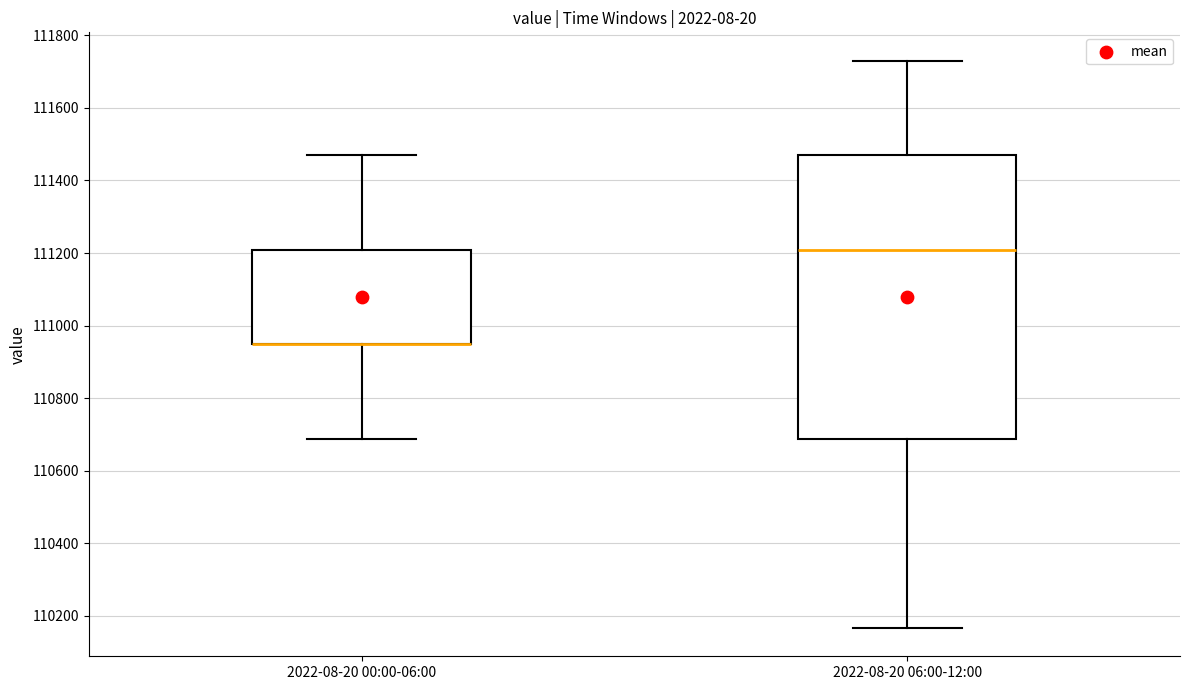

Reading left to right, read every box against the y-axis: the position of its median line, the range the box covers, and the ends of its whiskers. The values are not printed on the chart, so give them approximately, as read against the axis.

2022-08-20 00:00-06:00: median 110940 (drawn on the box's lower edge), box 110940 to 111200, whiskers 110680 to 111460
2022-08-20 06:00-12:00: median 111200, box 110680 to 111460, whiskers 110160 to 111740